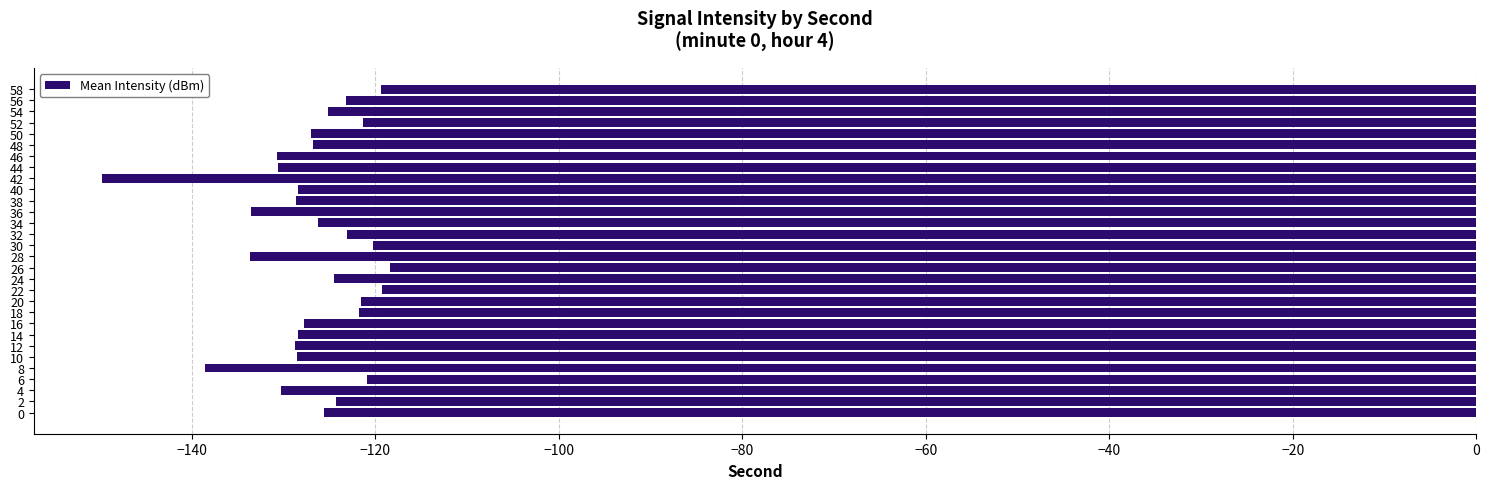

True or false: the data shows -34.7 at 34.

False